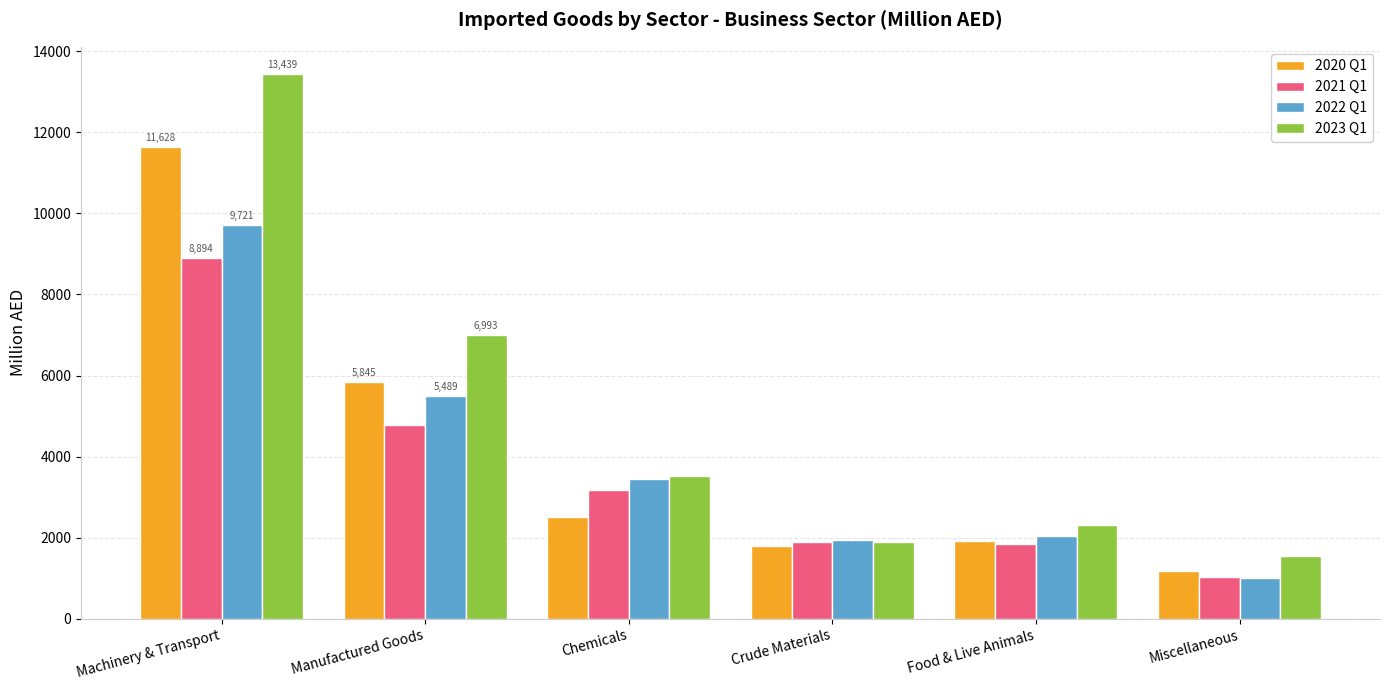

What is the smallest value displayed?

1013.9